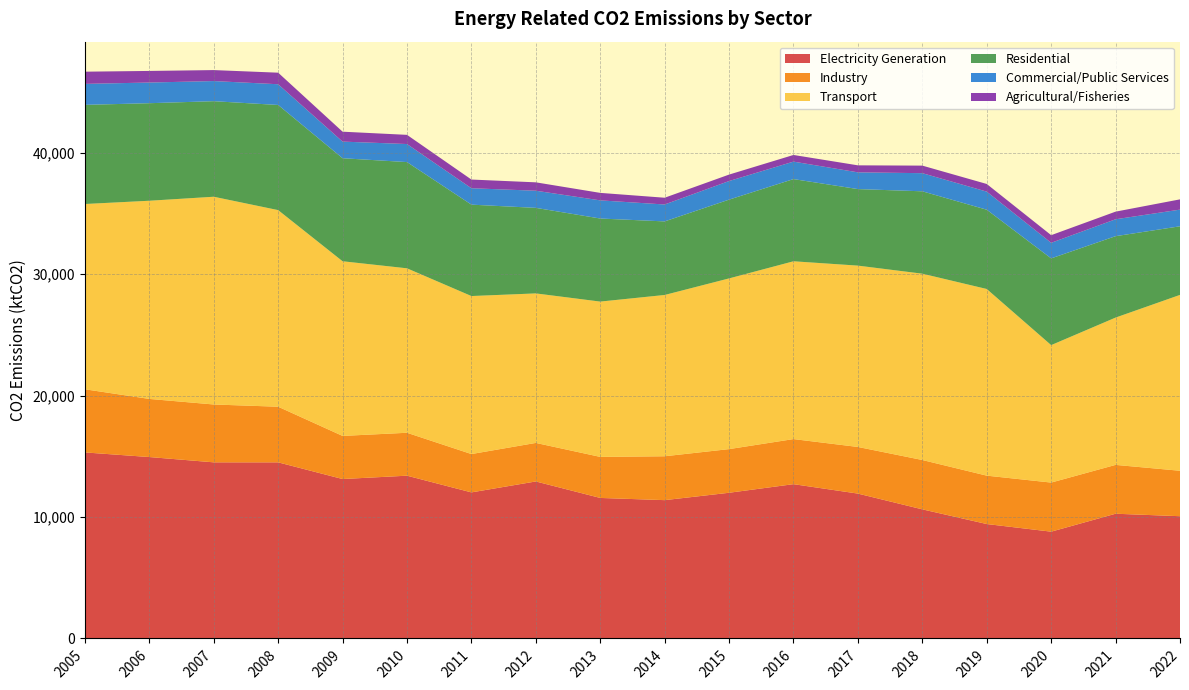

Reading right to left, extract all data points from this chart.

Electricity Generation: 2022=10070.6	2021=10274.9	2020=8797.5	2019=9425.9	2018=10635.6	2017=11933.2	2016=12710.5	2015=12002.2	2014=11394.2	2013=11575.4	2012=12933.5	2011=12032.5	2010=13408.8	2009=13132.9	2008=14507.4	2007=14508.4	2006=14944.7	2005=15324.9
Industry: 2022=3744.0	2021=4023.1	2020=4043.7	2019=3985.6	2018=4064.6	2017=3841.6	2016=3713.5	2015=3595.5	2014=3614.8	2013=3381.0	2012=3174.0	2011=3158.3	2010=3535.3	2009=3551.9	2008=4582.5	2007=4765.6	2006=4787.4	2005=5202.3
Transport: 2022=14486.9	2021=12134.6	2020=11323.7	2019=15376.9	2018=15348.3	2017=14938.0	2016=14646.4	2015=14062.4	2014=13286.2	2013=12793.8	2012=12316.5	2011=13016.4	2010=13547.3	2009=14388.1	2008=16196.0	2007=17113.4	2006=16325.1	2005=15261.3
Residential: 2022=5651.4	2021=6705.8	2020=7143.7	2019=6529.1	2018=6785.8	2017=6304.7	2016=6770.3	2015=6489.1	2014=6059.8	2013=6842.5	2012=7046.1	2011=7528.3	2010=8750.4	2009=8485.9	2008=8660.2	2007=7870.3	2006=8034.7	2005=8166.4
Commercial/Public Services: 2022=1374.1	2021=1393.7	2020=1284.1	2019=1491.3	2018=1494.2	2017=1379.5	2016=1439.8	2015=1533.0	2014=1393.9	2013=1496.0	2012=1412.9	2011=1353.0	2010=1487.0	2009=1371.1	2008=1708.7	2007=1658.8	2006=1703.8	2005=1728.8
Agricultural/Fisheries: 2022=844.3	2021=627.0	2020=628.6	2019=629.5	2018=622.1	2017=576.4	2016=547.8	2015=529.8	2014=556.3	2013=616.0	2012=690.8	2011=714.9	2010=756.3	2009=815.8	2008=951.3	2007=903.9	2006=954.3	2005=1005.2